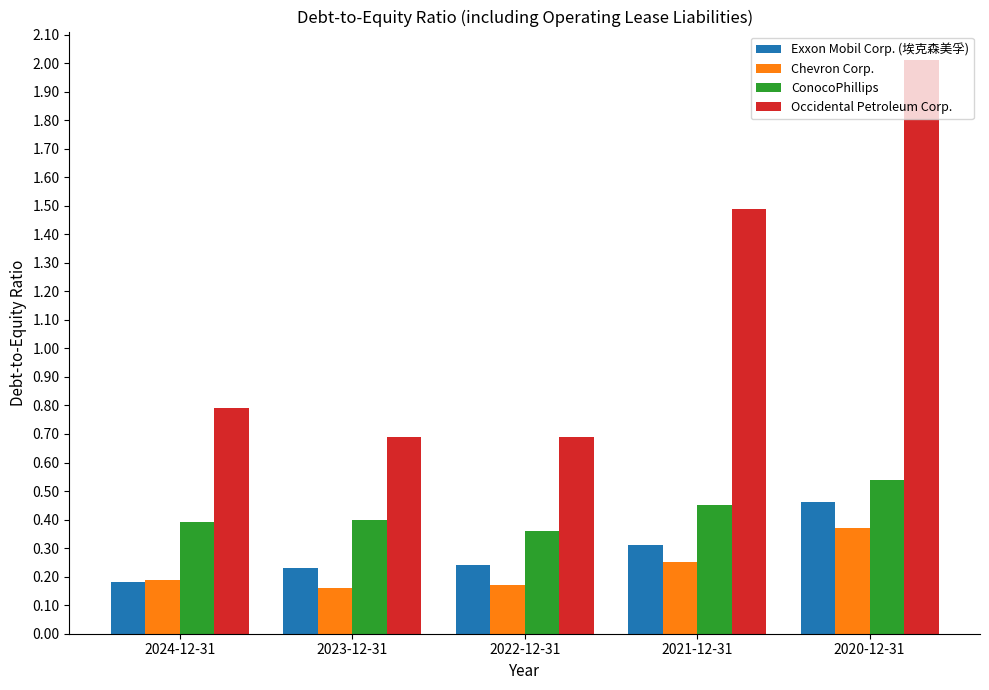

At which category does the chart reach its peak across all series?

2020-12-31